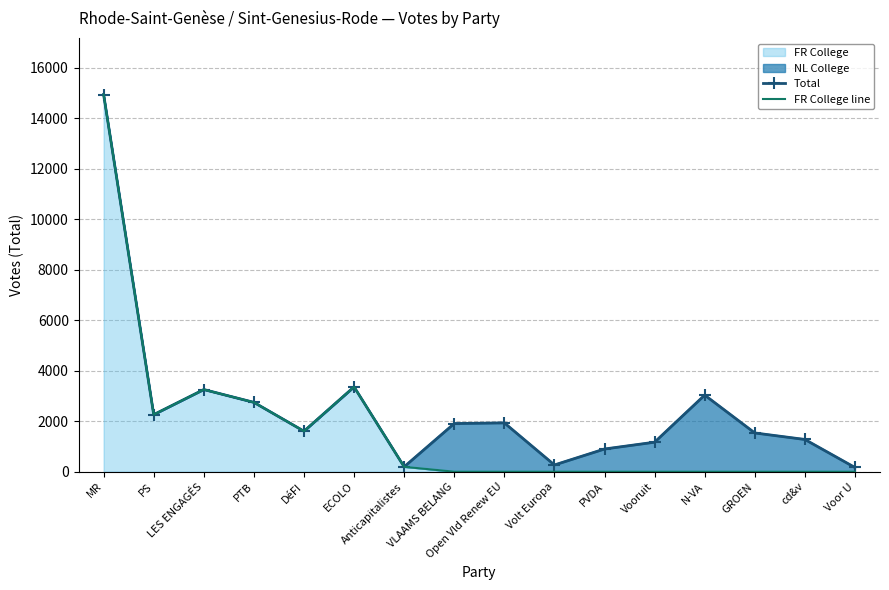

True or false: FR College line and Total intersect in this chart.

False